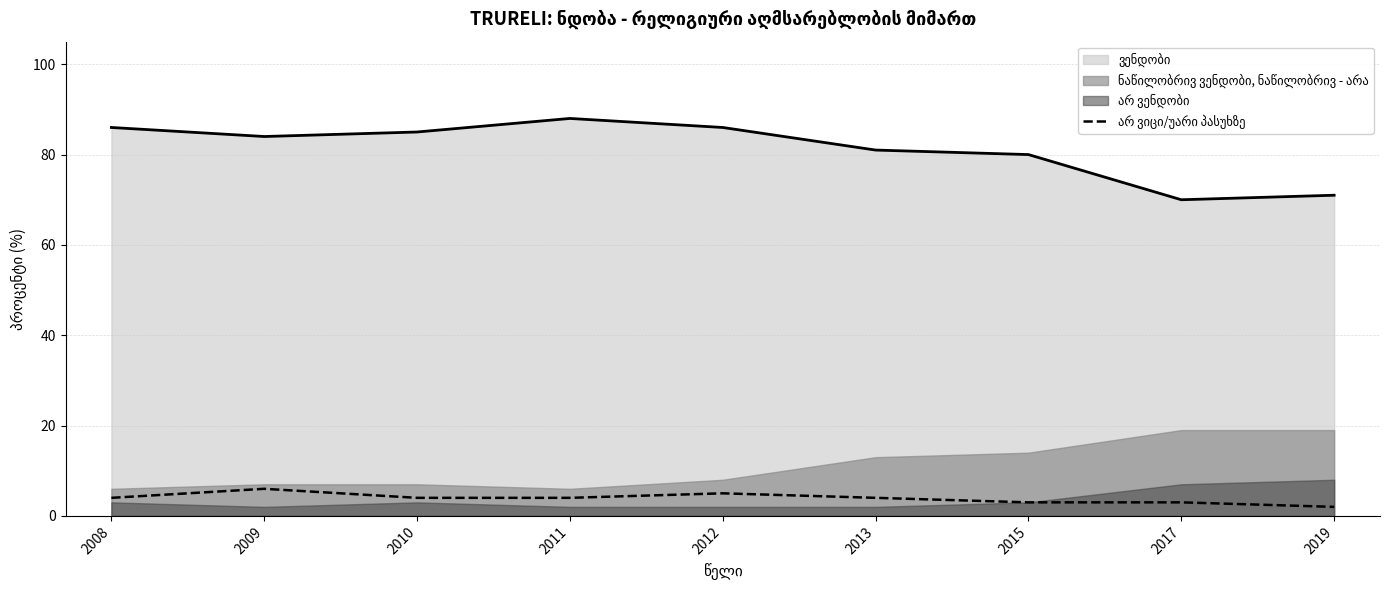

How many interior local peaks (higher than both neighbors) does the data have?

2